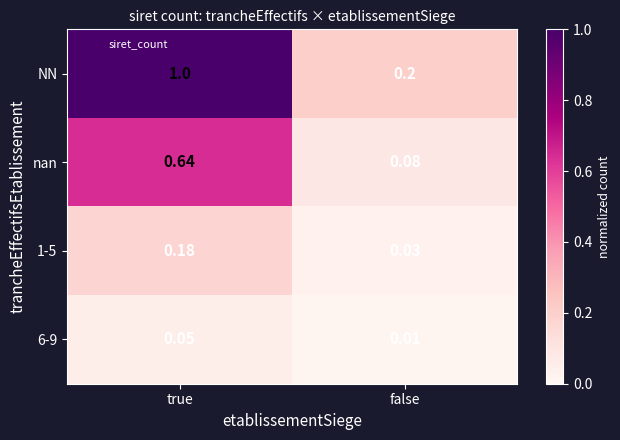

At which label does 6-9 reach its minimum?

false